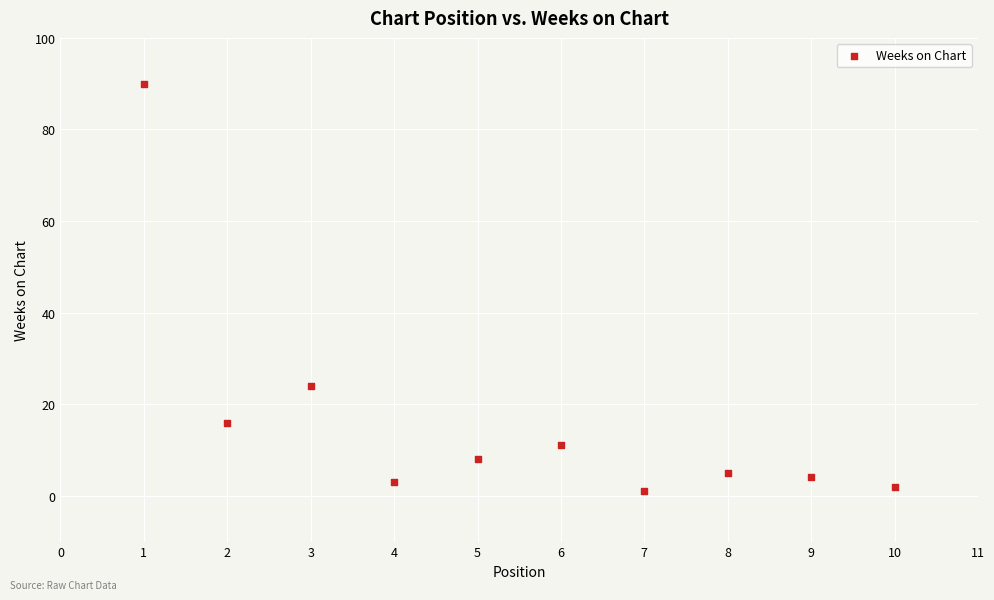

What Y value in the scatter plot is closest to 45?

24